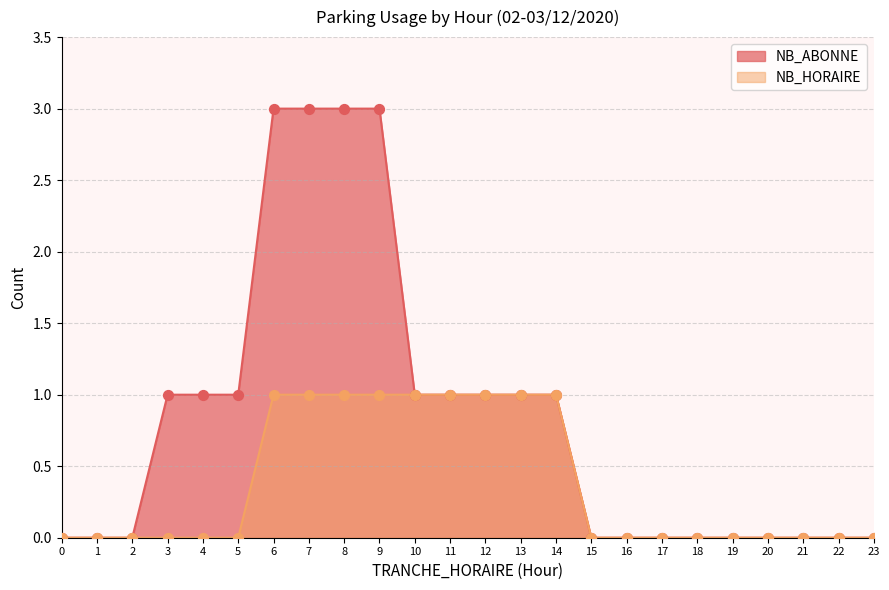

At which category is the sum across all series the highest?

6